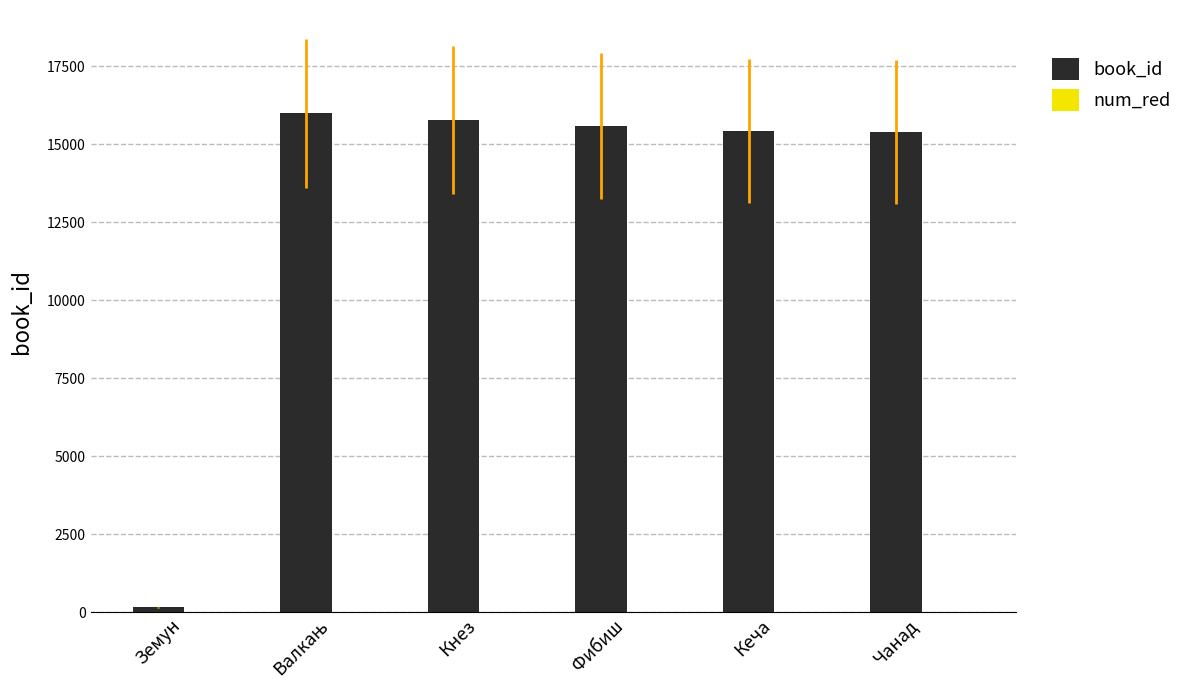

Between Земун and Фибиш, which series saw the biggest shift?

book_id